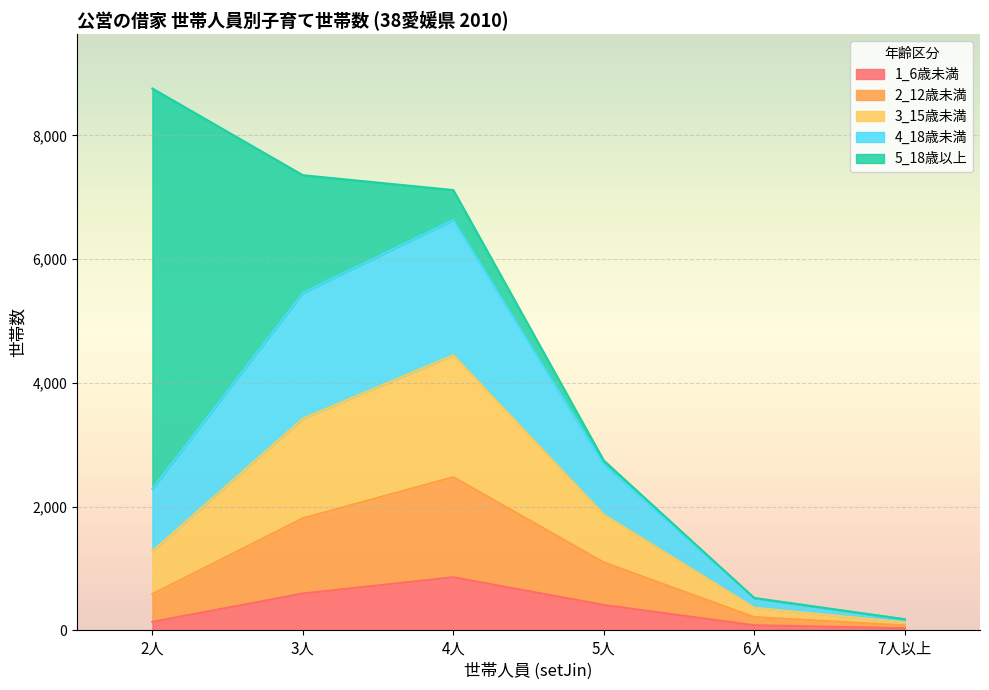

True or false: 1_6歳未満 and 2_12歳未満 intersect in this chart.

False